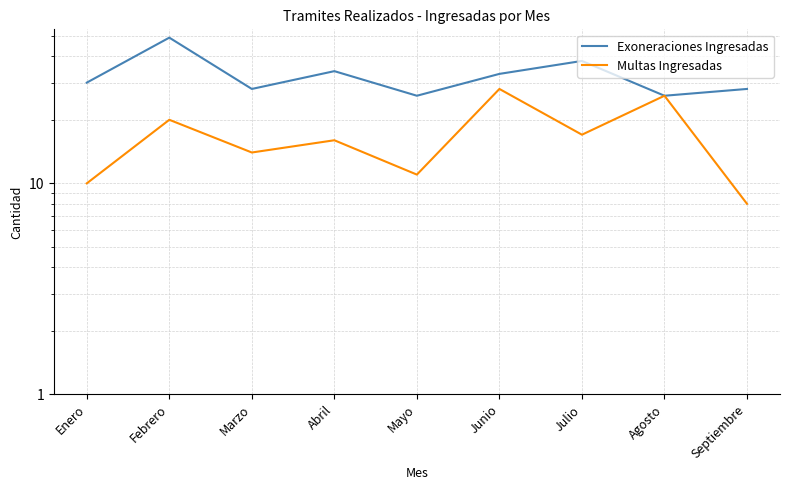

At which category is the sum across all series the highest?

Febrero